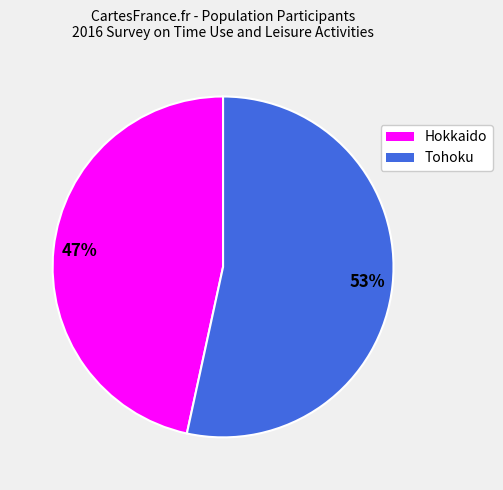

How many slices are in this pie chart?

2